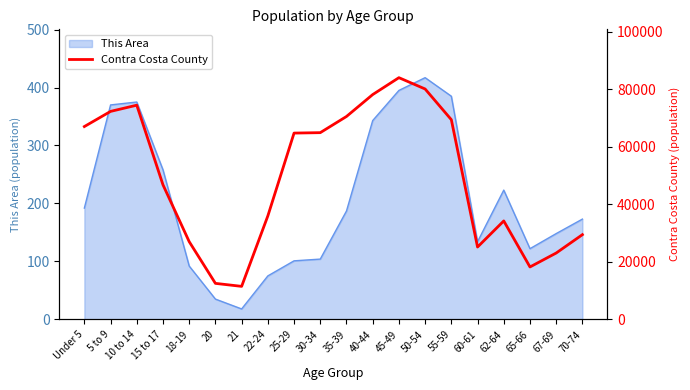

At which label is This Area closest to 217?

62-64